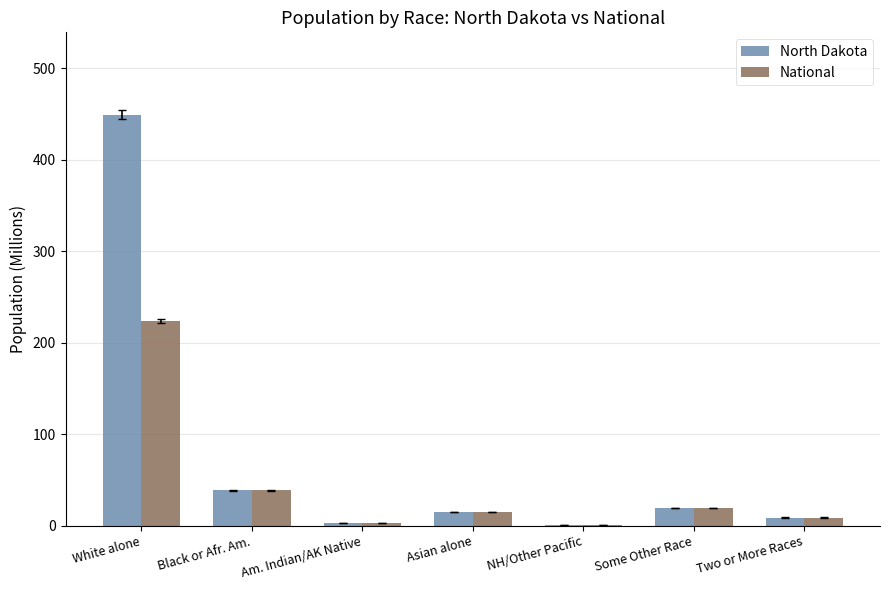

How many data points in National are above 14?

4